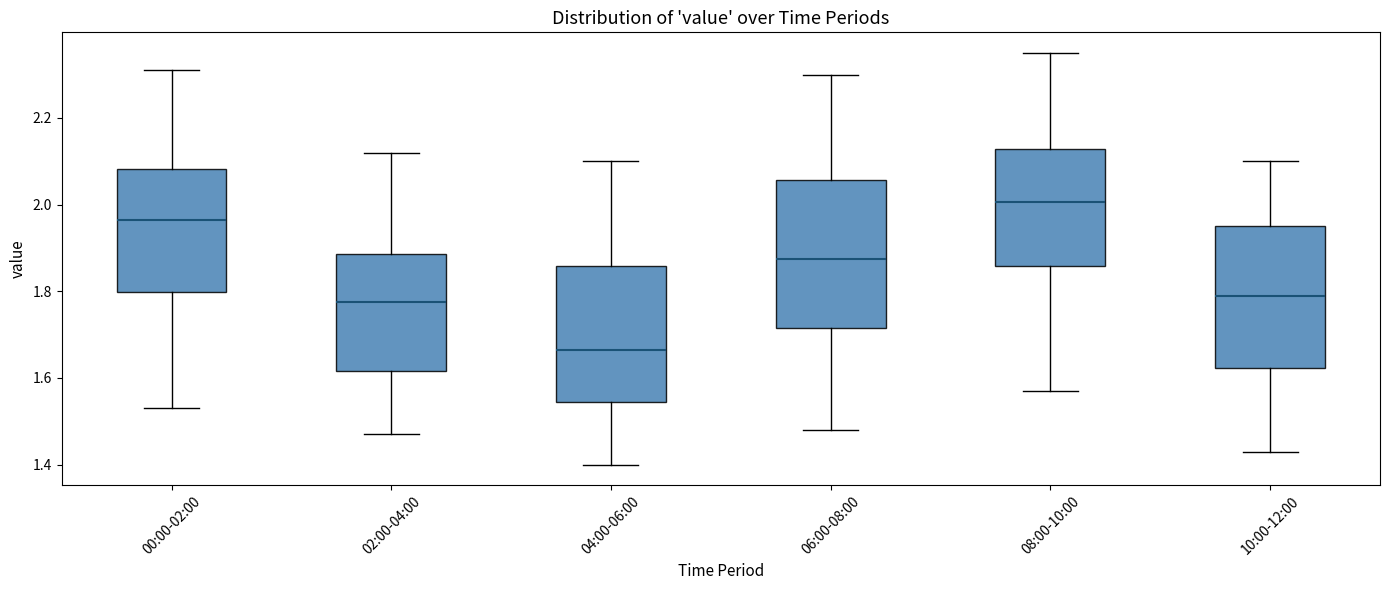

Reading left to right, read every box against the y-axis: the position of its median line, the range the box covers, and the ends of its whiskers. The values are not printed on the chart, so give them approximately, as read against the axis.

00:00-02:00: median 1.96, box 1.80 to 2.08, whiskers 1.54 to 2.32
02:00-04:00: median 1.78, box 1.62 to 1.88, whiskers 1.48 to 2.12
04:00-06:00: median 1.66, box 1.54 to 1.86, whiskers 1.40 to 2.10
06:00-08:00: median 1.88, box 1.72 to 2.06, whiskers 1.48 to 2.30
08:00-10:00: median 2.00, box 1.86 to 2.12, whiskers 1.58 to 2.36
10:00-12:00: median 1.80, box 1.62 to 1.96, whiskers 1.44 to 2.10